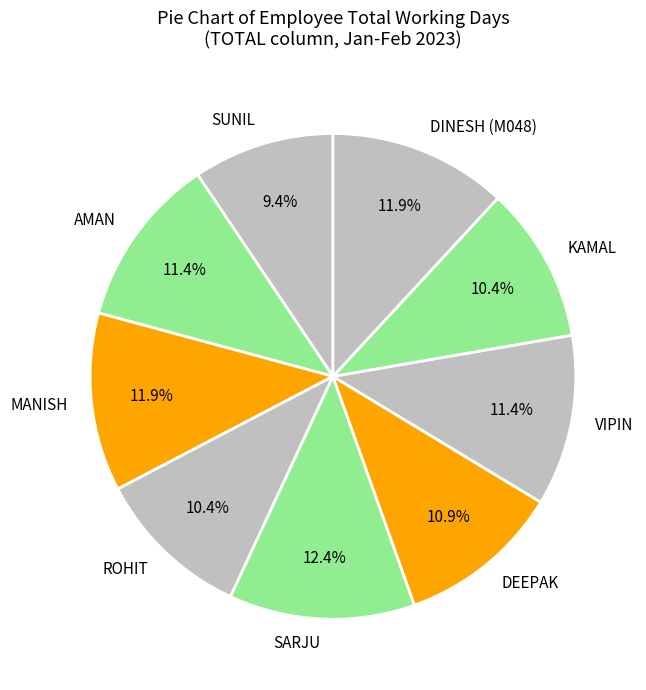

What portion of the pie excludes DEEPAK?

89.1%